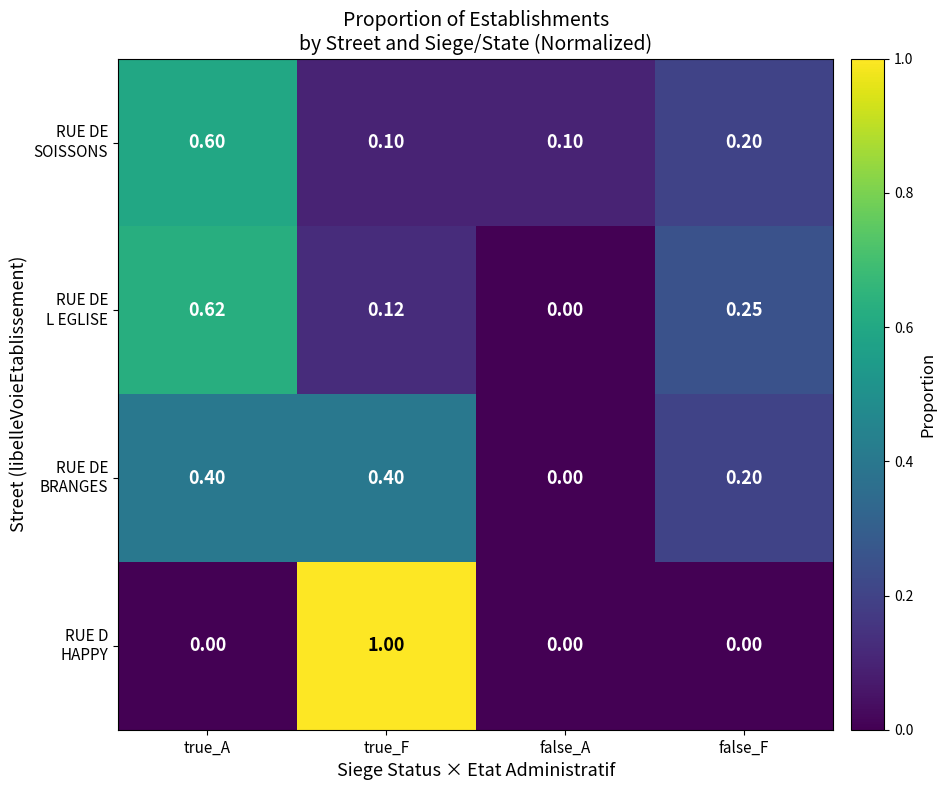

Which has a higher value, true_F or true_A?

true_A